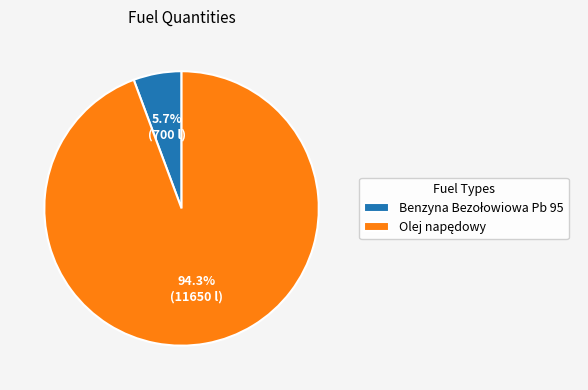

Does any single category account for the majority?

Yes